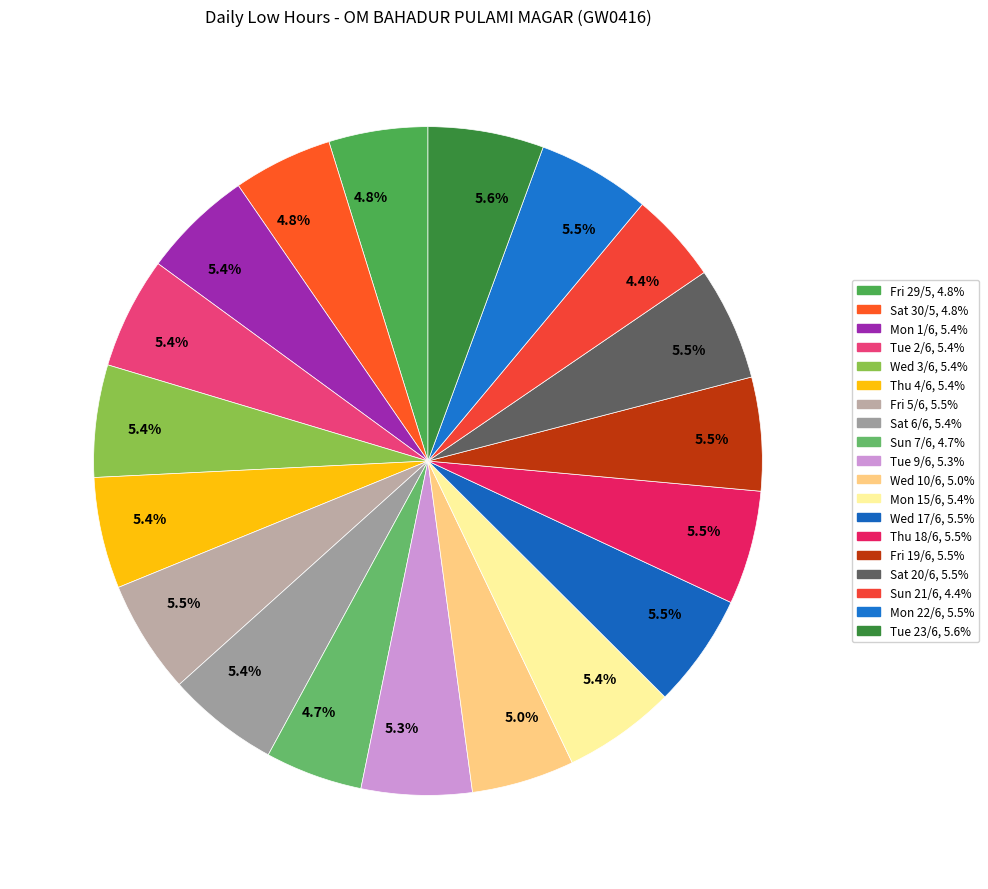

How many segments does this pie chart have?

19